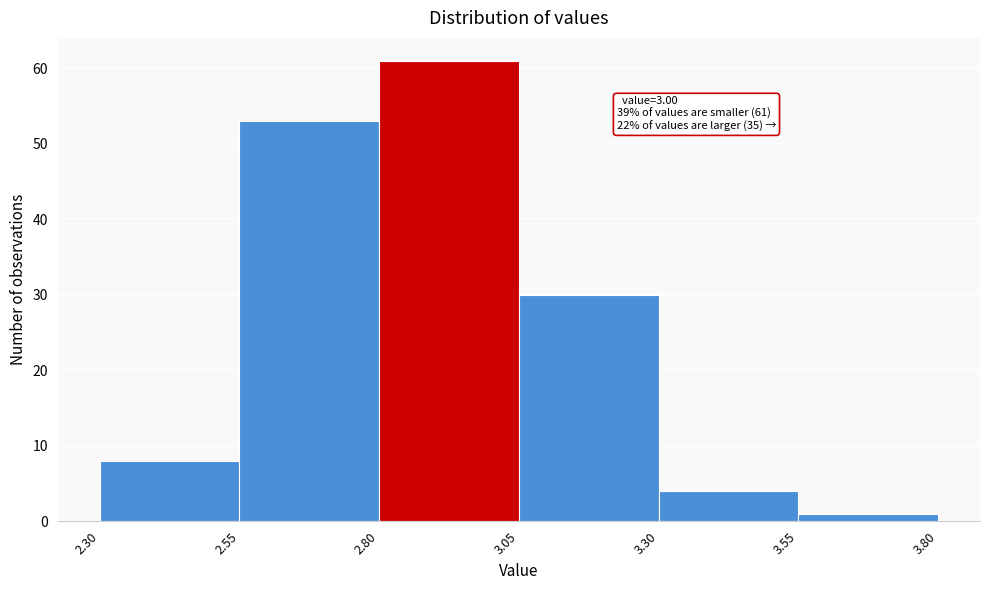

Over which range of the x-axis is the bar tallest?

2.80 to 3.05